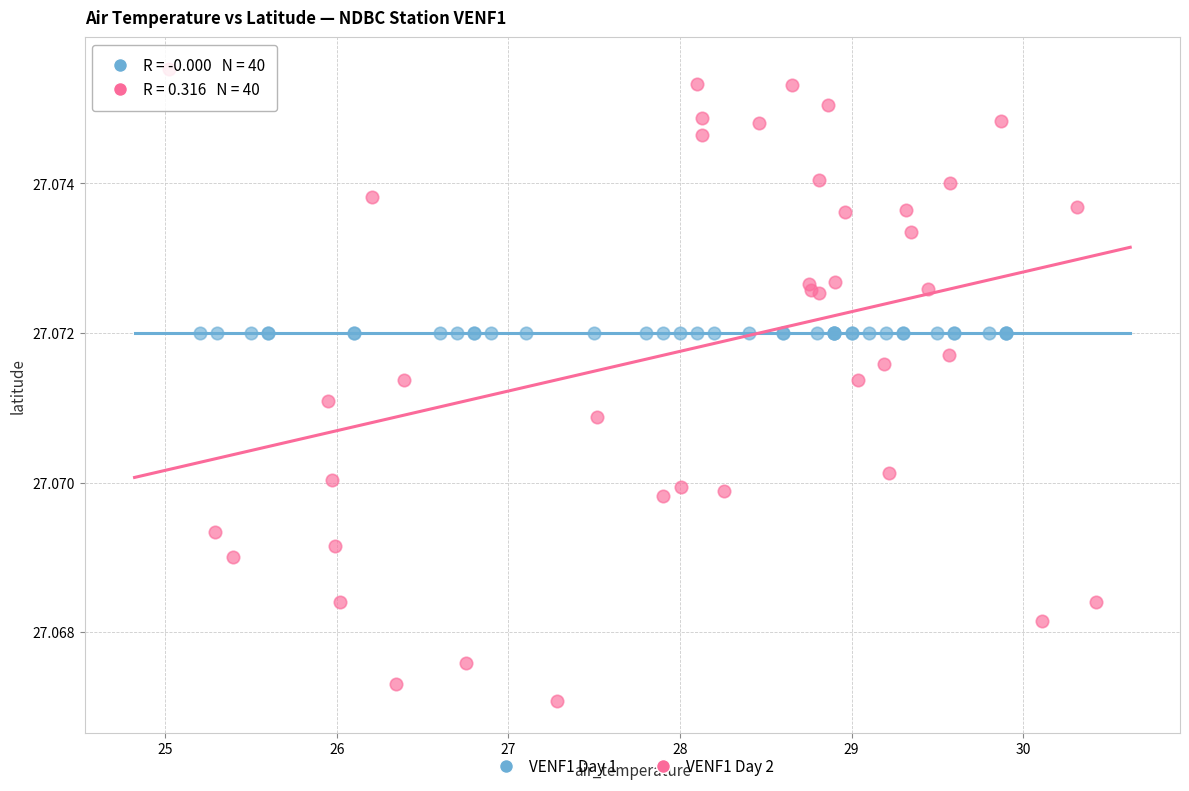

What are all the series names shown in the legend?

VENF1 Day 1, VENF1 Day 2